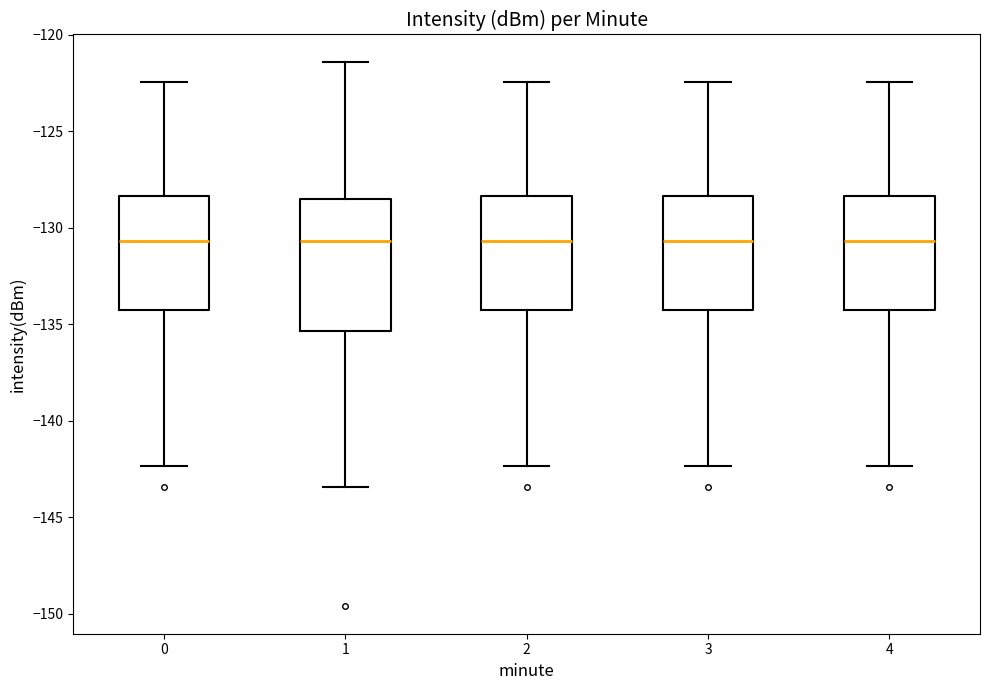

Which box is the tallest, from its lower edge to its upper edge?

1